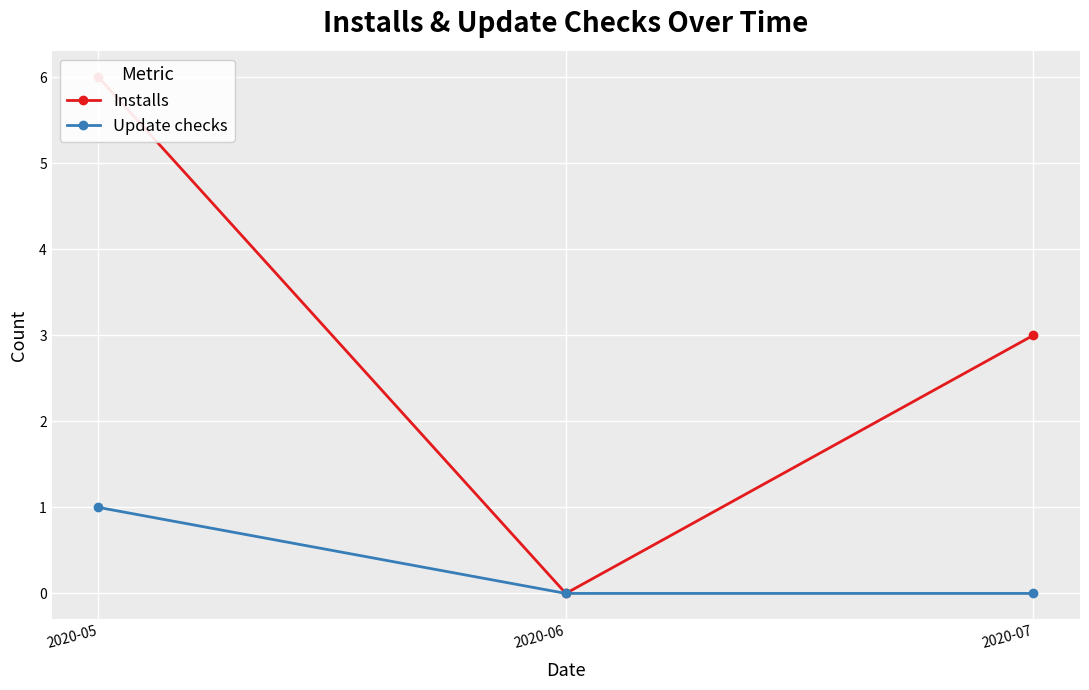

Reading left to right, what are all the values shown in this chart?

Installs: 2020-05=6	2020-06=0	2020-07=3
Update checks: 2020-05=1	2020-06=0	2020-07=0